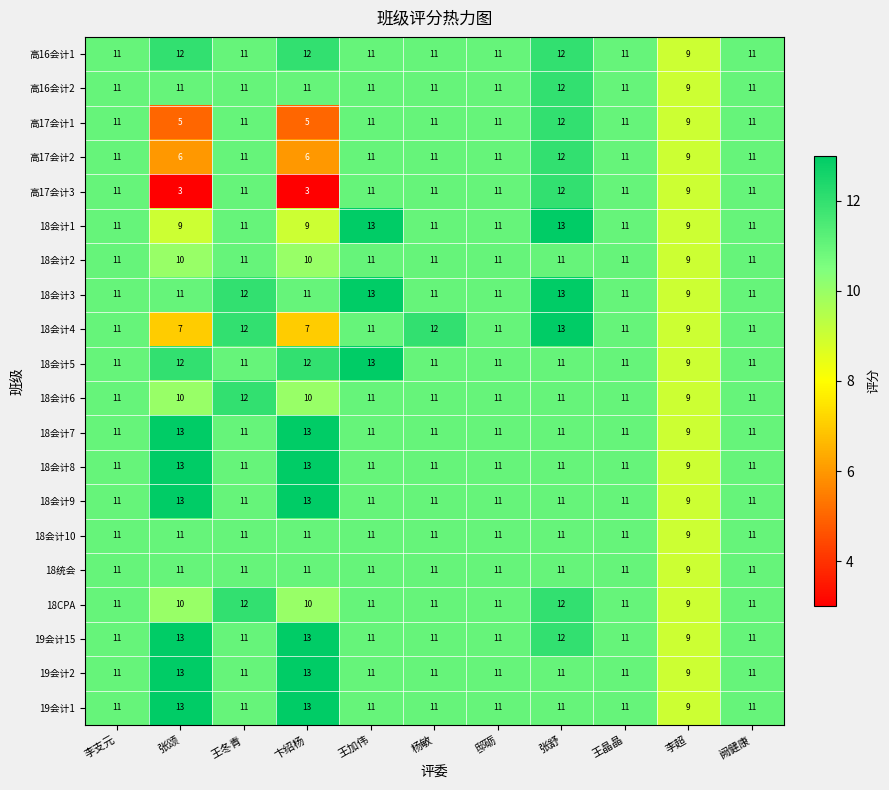

What is the minimum value shown in the chart?

3